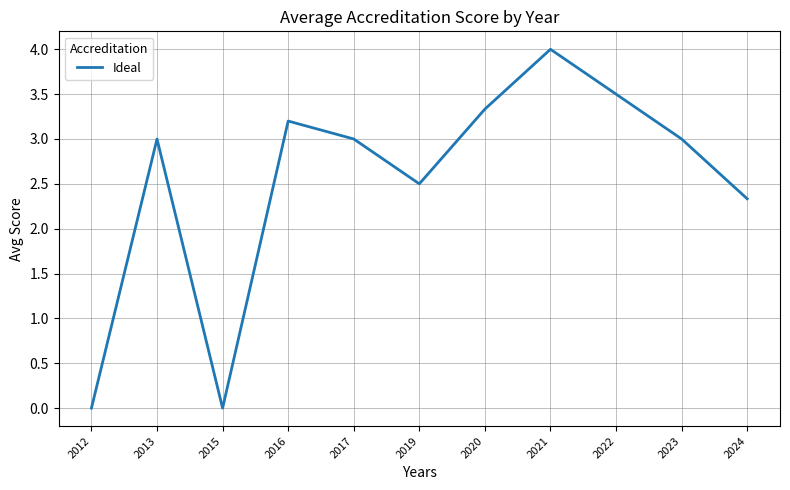

What is the difference between the second highest and minimum values?

3.5